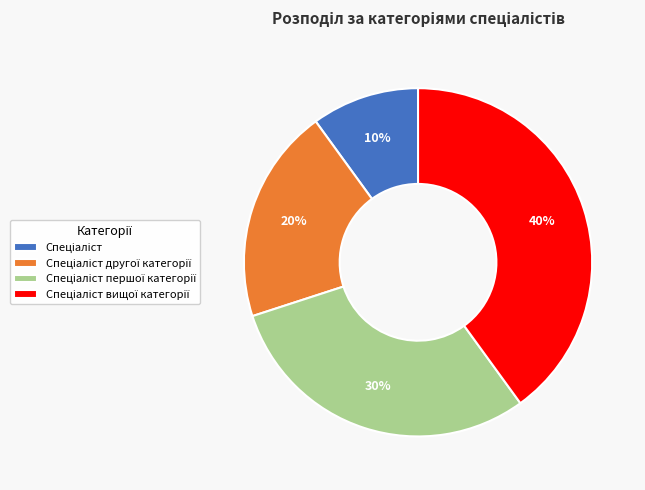

To the nearest percent, what is the average slice percentage?

25%